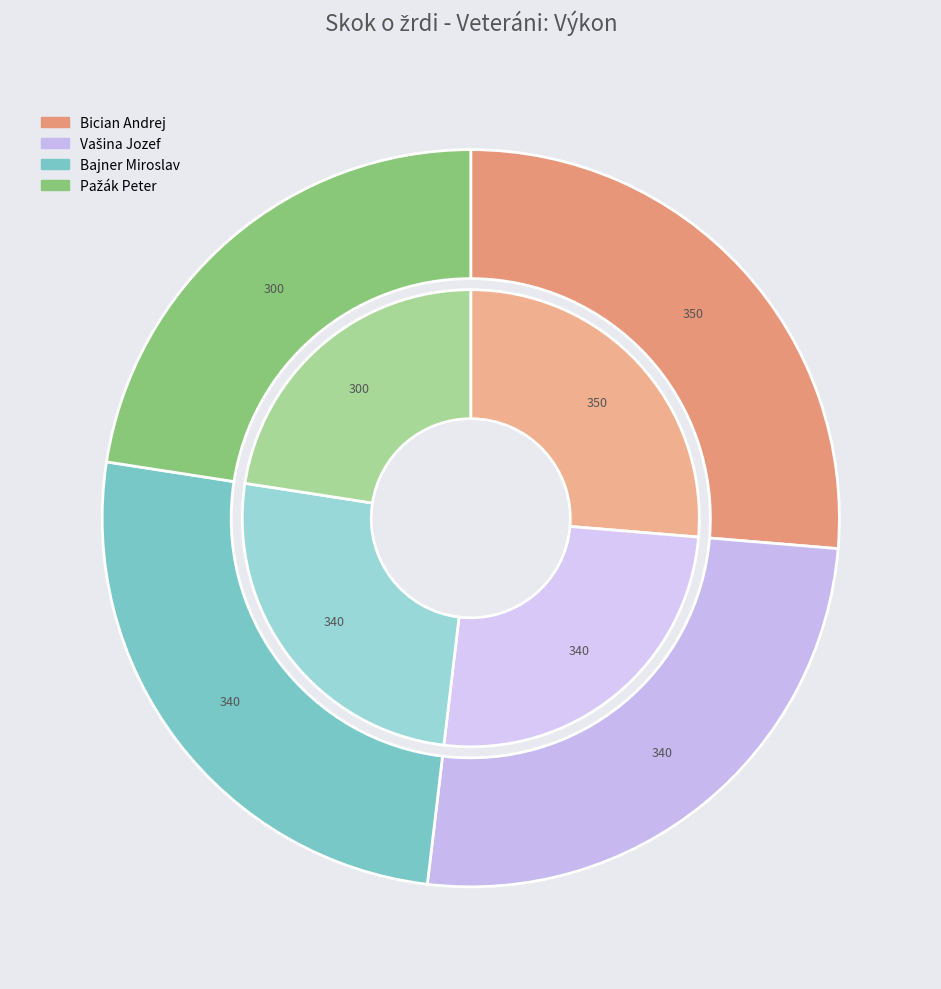

What is the total percentage of Bician Andrej and Bajner Miroslav?

51.9%